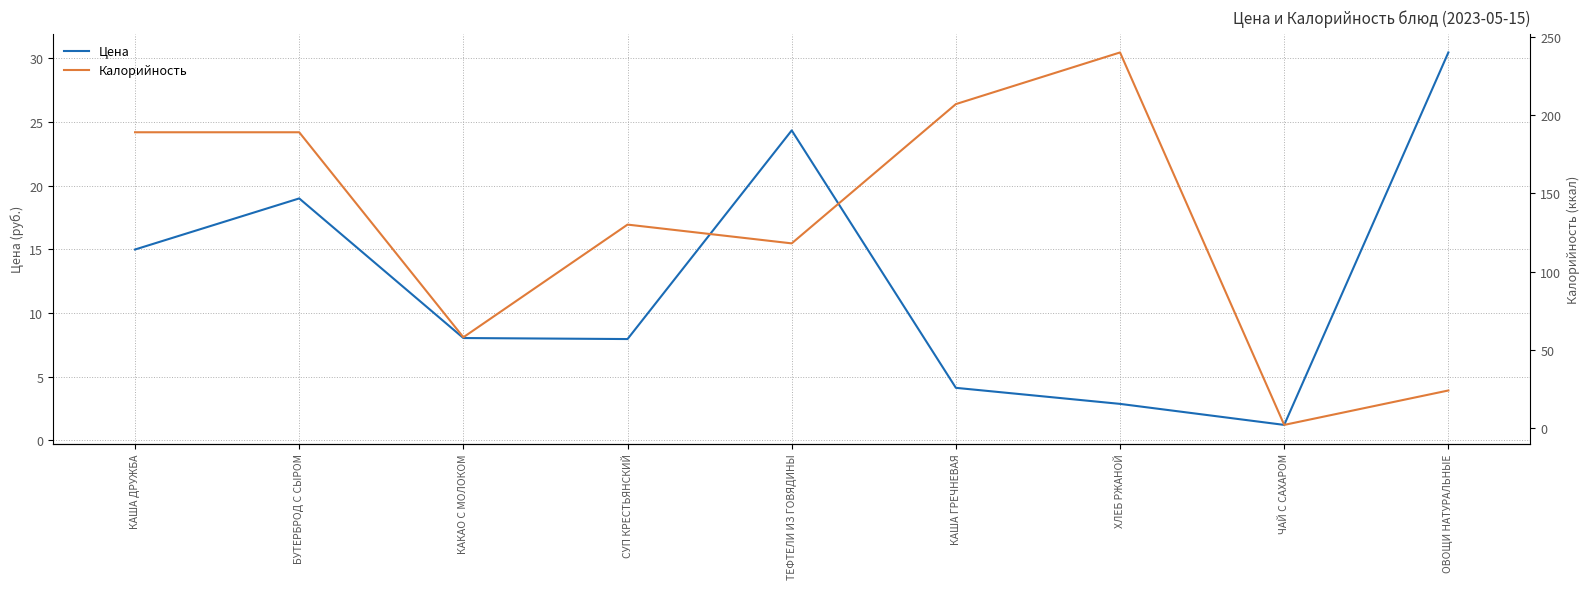

Which series ends up on top after the final intersection of Цена and Калорийность?

Цена